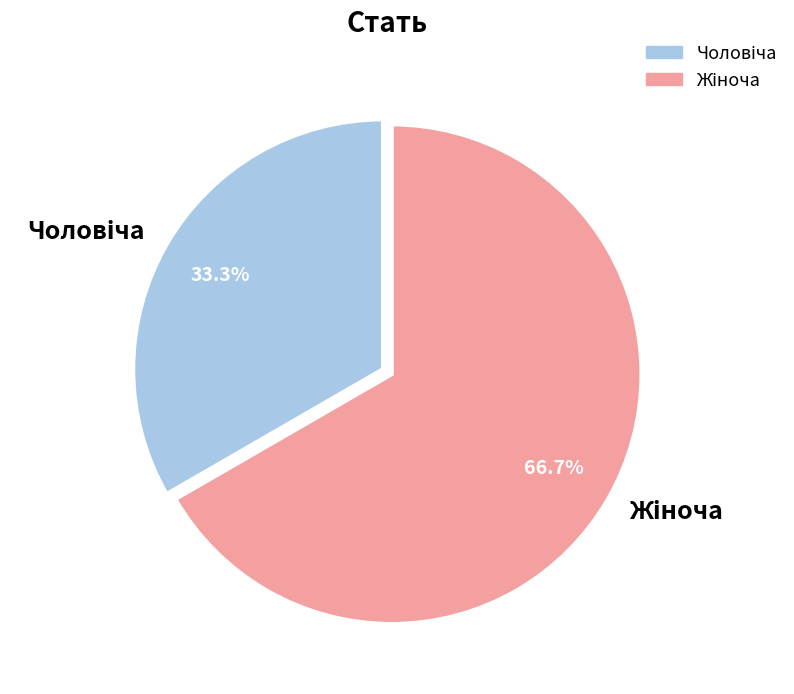

Is there any slice that represents more than half of the pie?

Yes